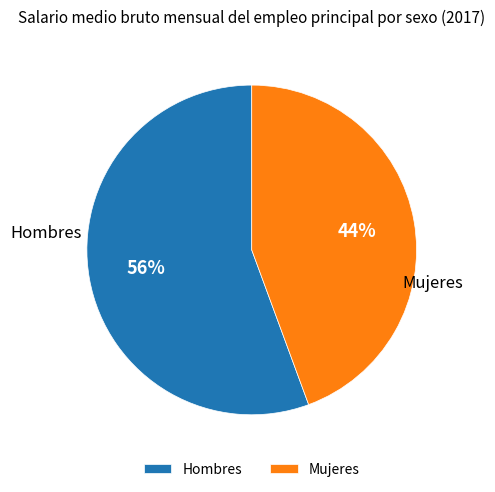

To the nearest percent, what is the combined percentage of Mujeres and Hombres?

100%